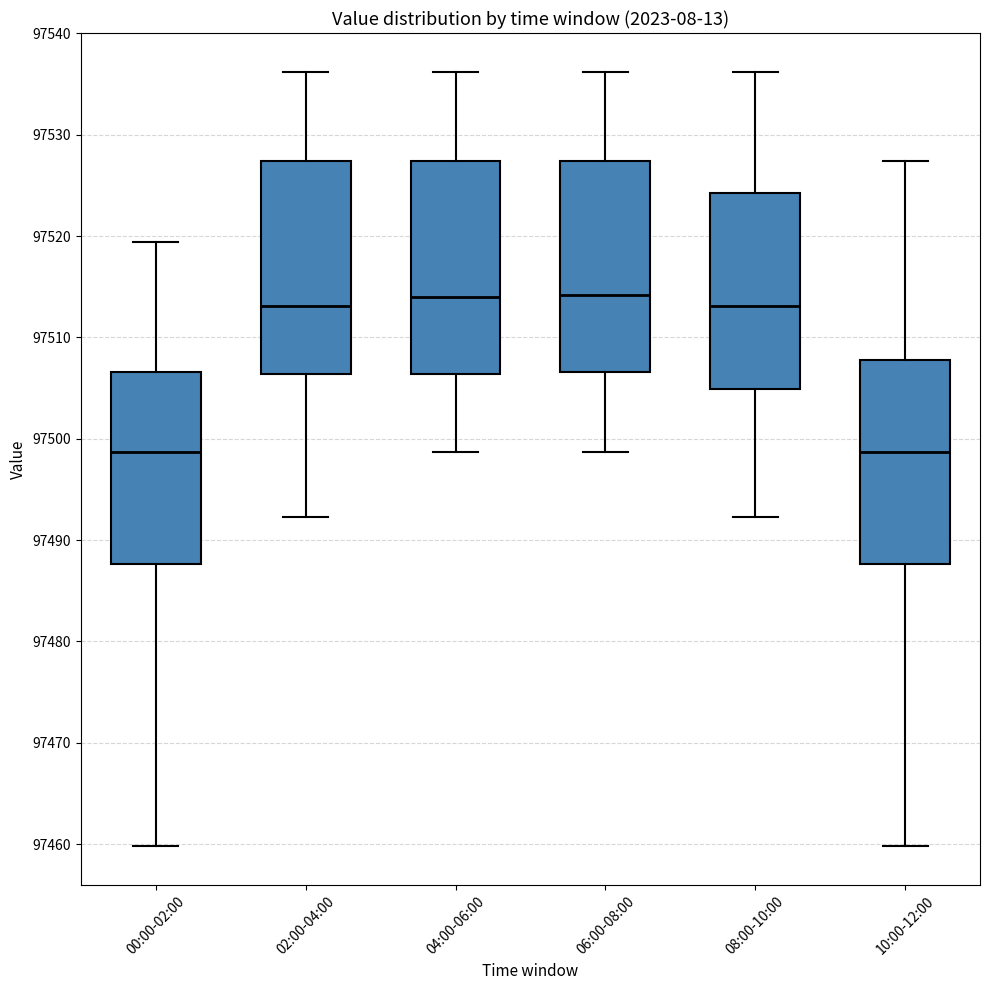

Where does the lower whisker of the box for 10:00-12:00 end on the y-axis? The values are not printed on the chart, so give them approximately, as read against the axis.

97460